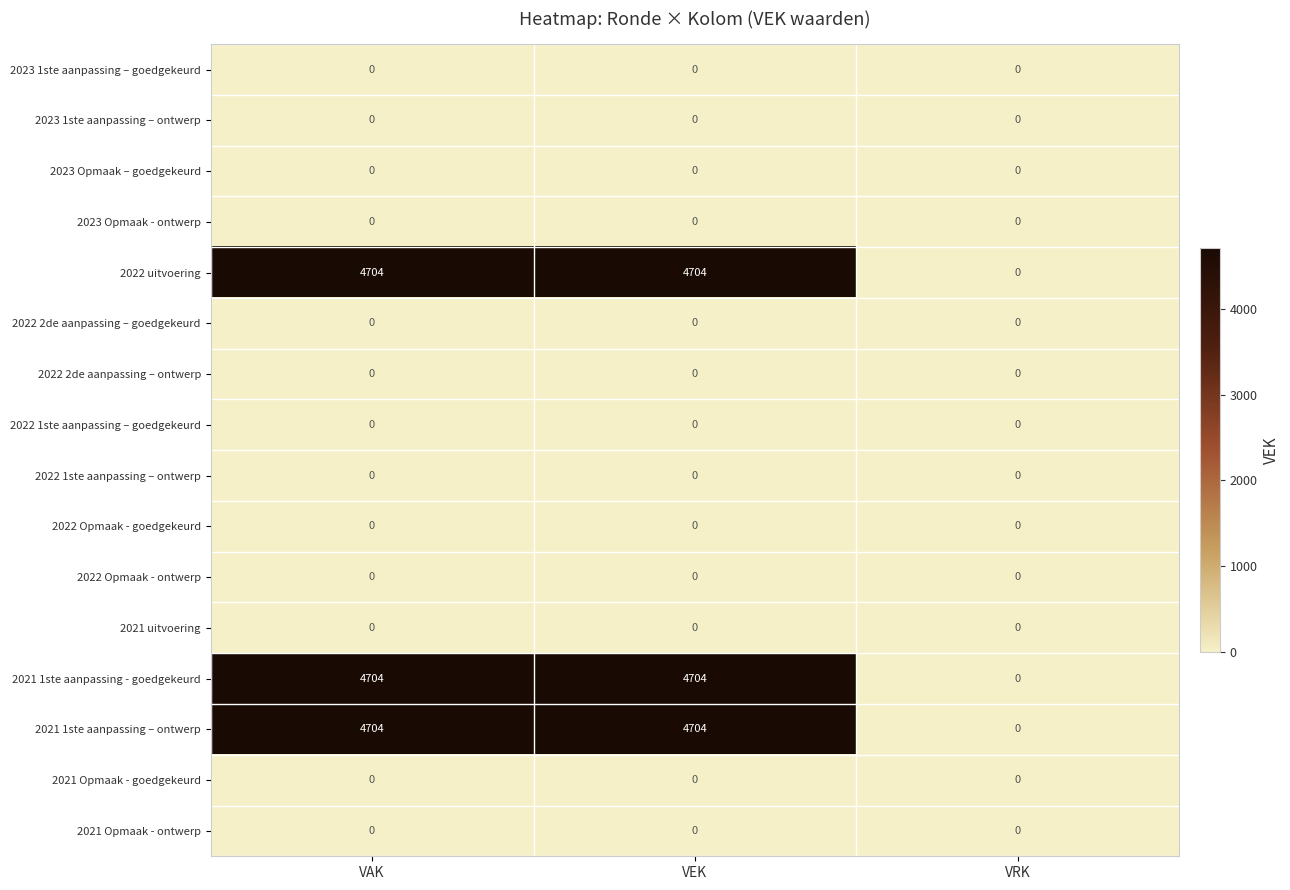

Is it true that 2023 Opmaak - ontwerp equals 0 at VEK?

True